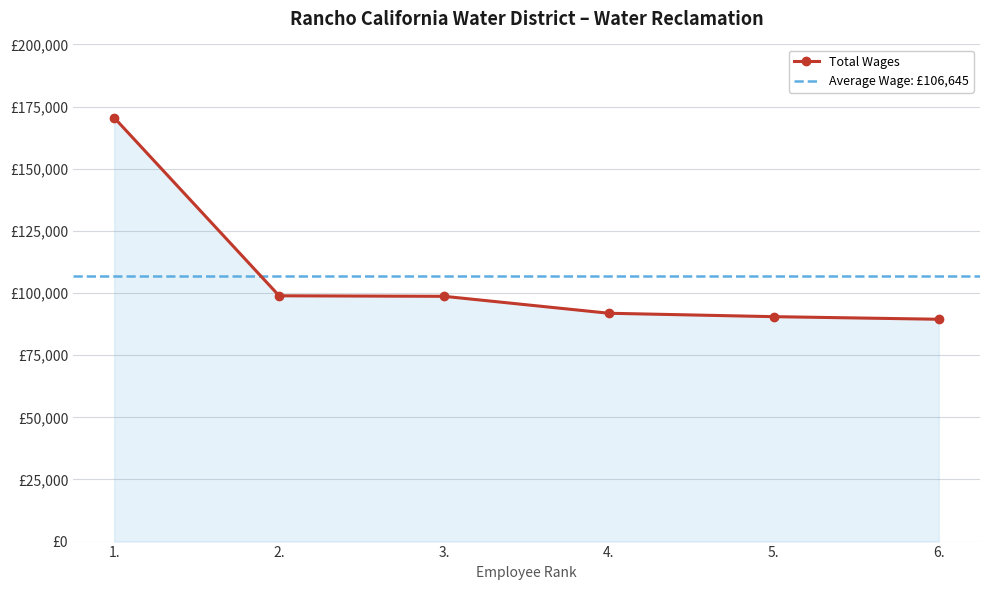

Where is the data nearest to the value 129982?

2.